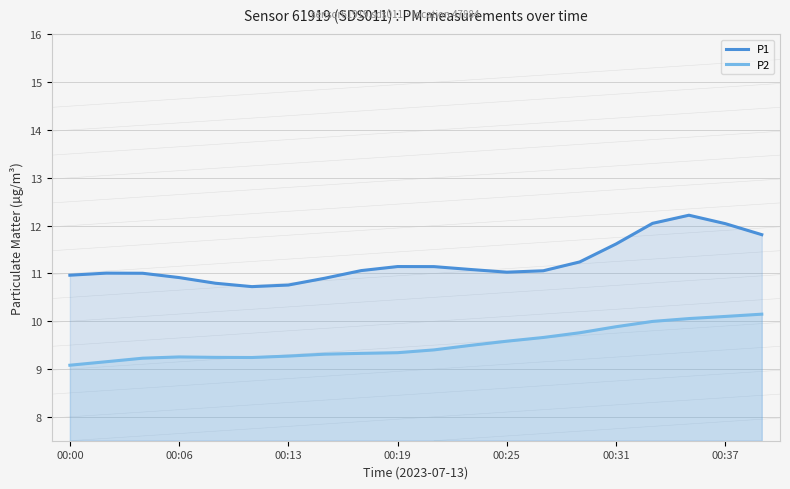

Which series has the largest total across all categories?

P1